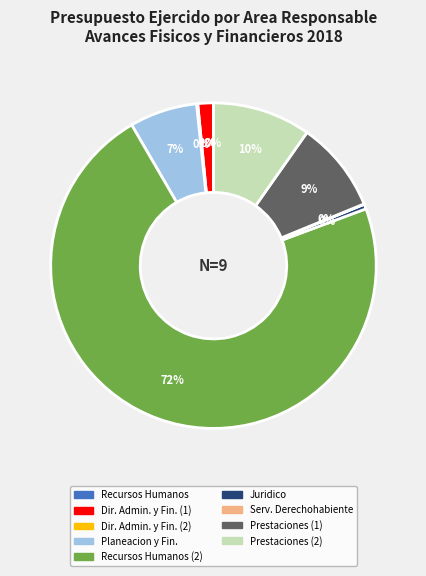

Does any single category account for the majority?

Yes